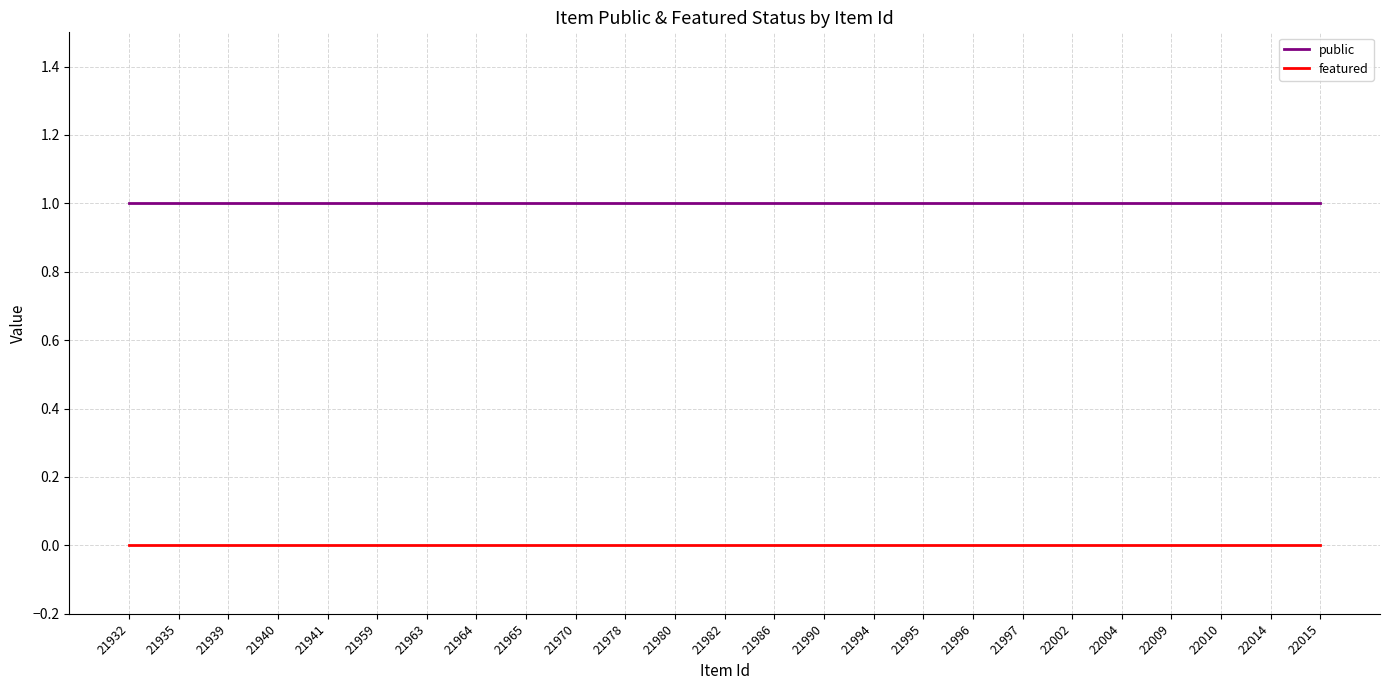

How many categories are shown in the chart?

25